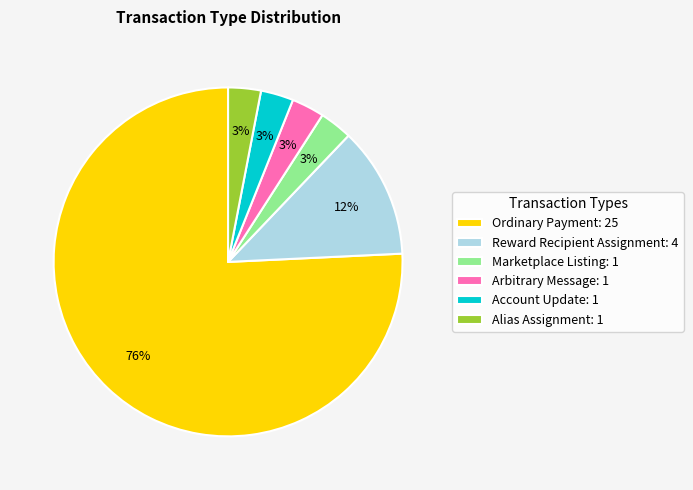

Do Ordinary Payment: 25 and Arbitrary Message: 1 together represent more than half of the pie?

Yes